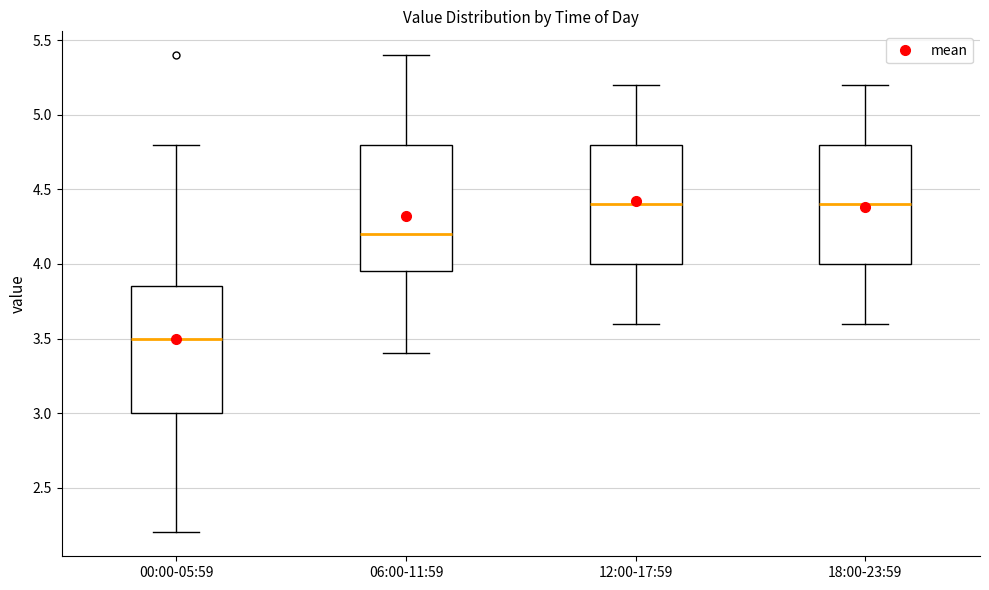

Which box's median line is the lowest?

00:00-05:59